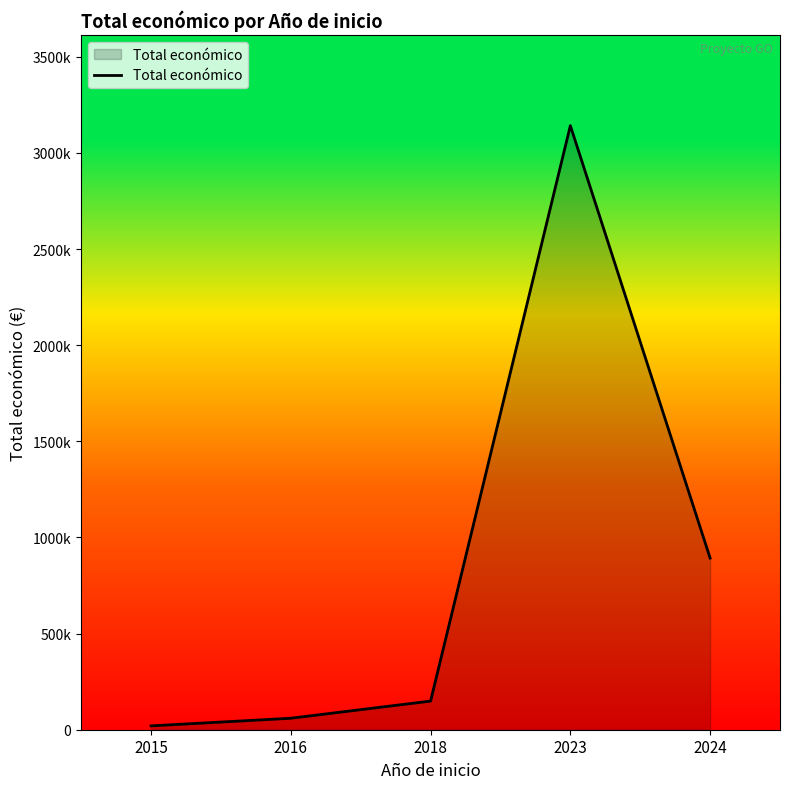

What is the value of the 5th point from the left?

892516